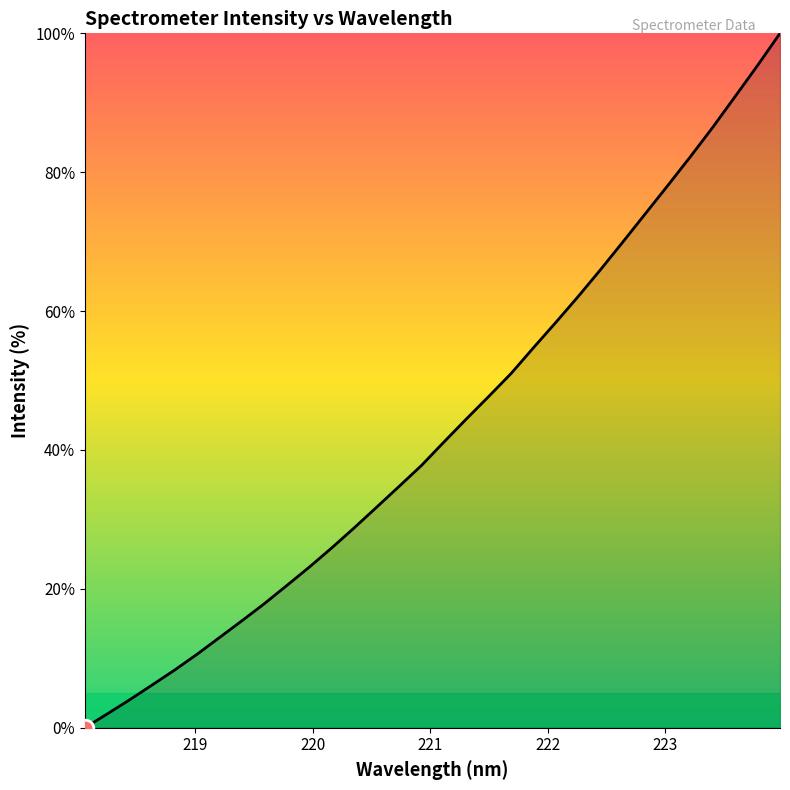

Does the chart display data point markers on the line(s)?

No